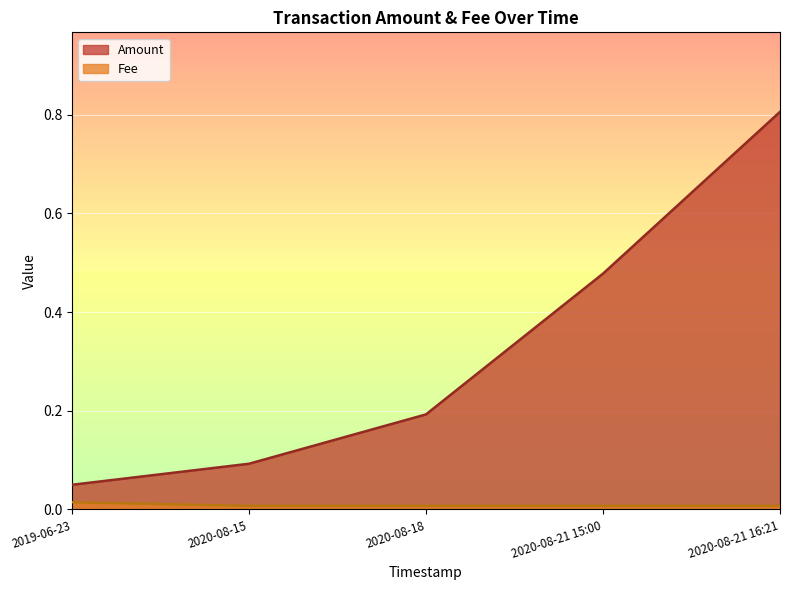

The Amount series shows 0.3 at 2020-08-18. True or false?

False